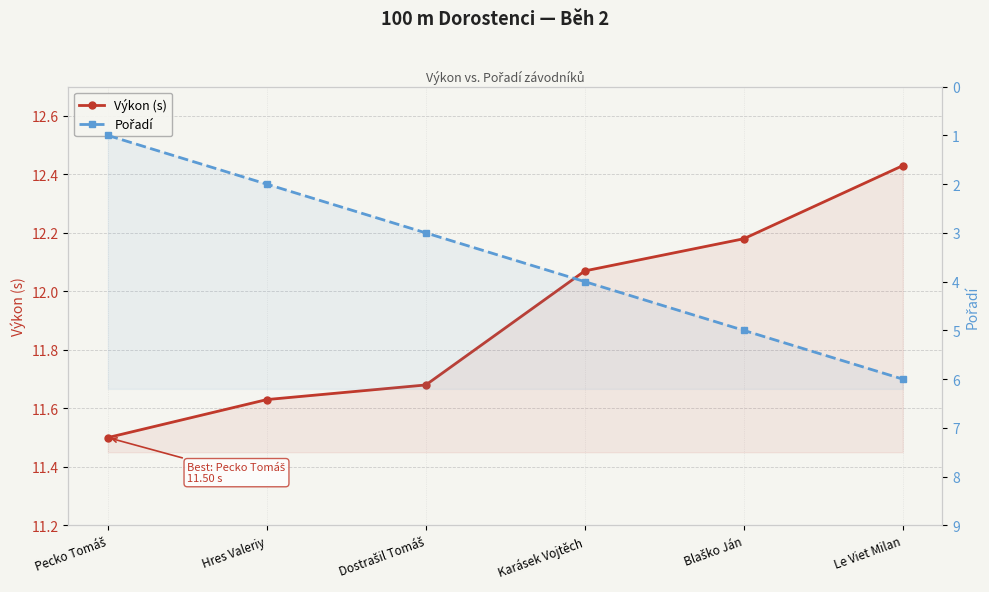

At which category does the chart reach its peak across all series?

Le Viet Milan